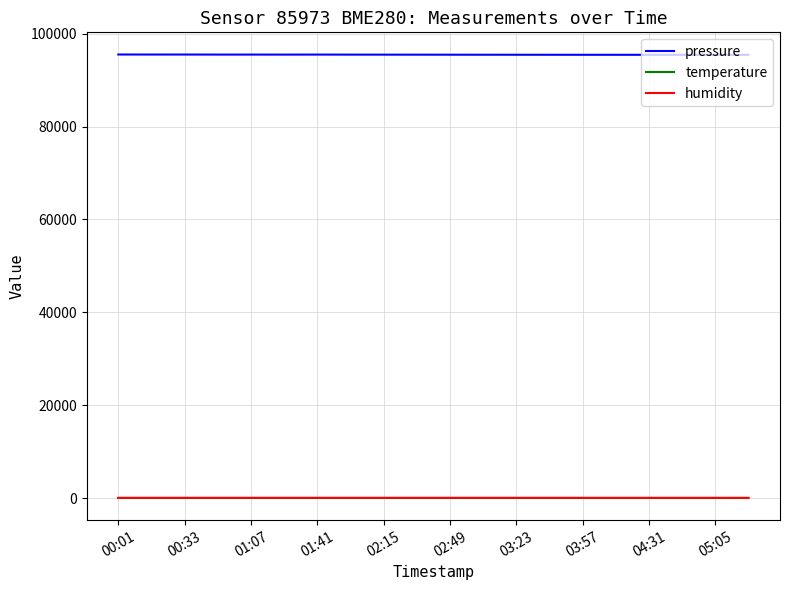

What is the highest value of the pressure series?

95534.8